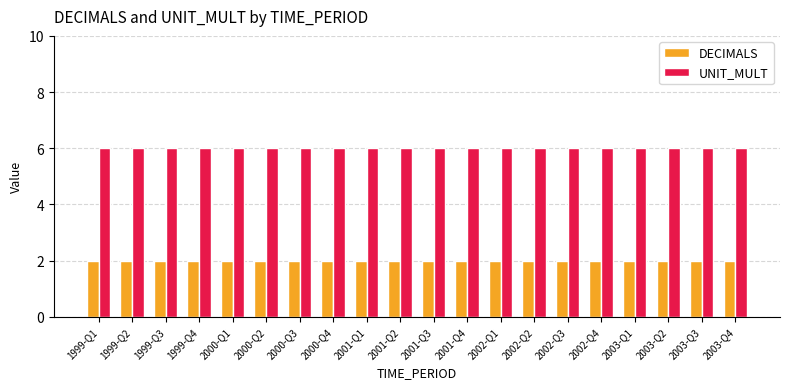

Is it true that DECIMALS equals 1 at 2002-Q4?

False